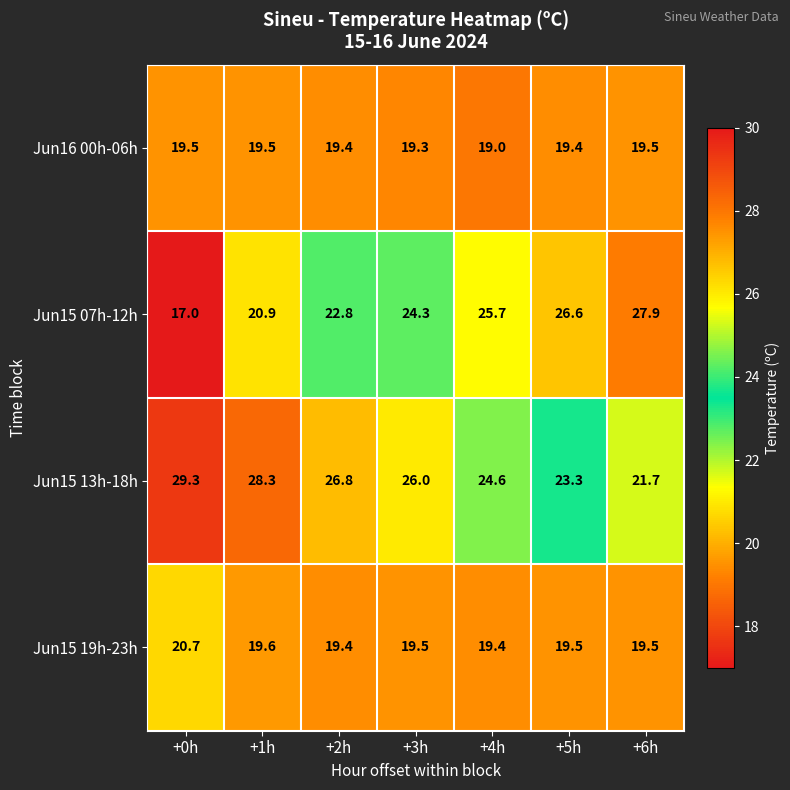

What is the sum of all Jun15 07h-12h values?

165.2